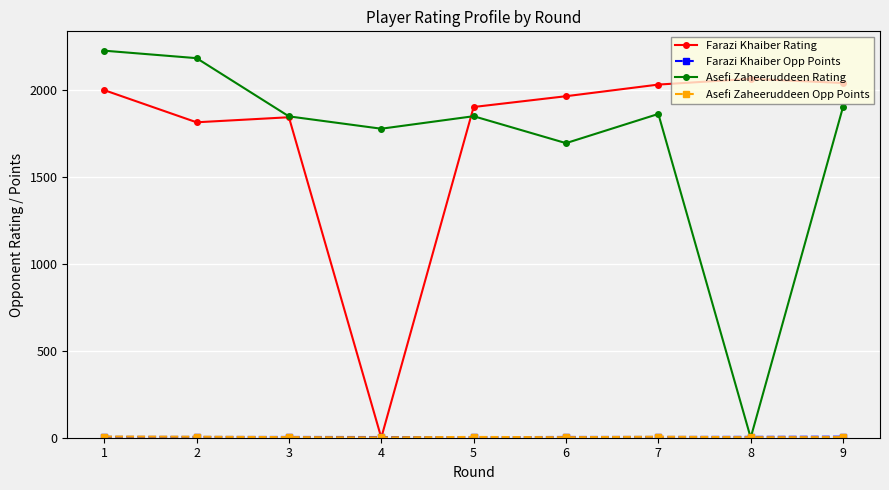

The value of Asefi Zaheeruddeen Rating at 1 is 2227.0. True or false?

True